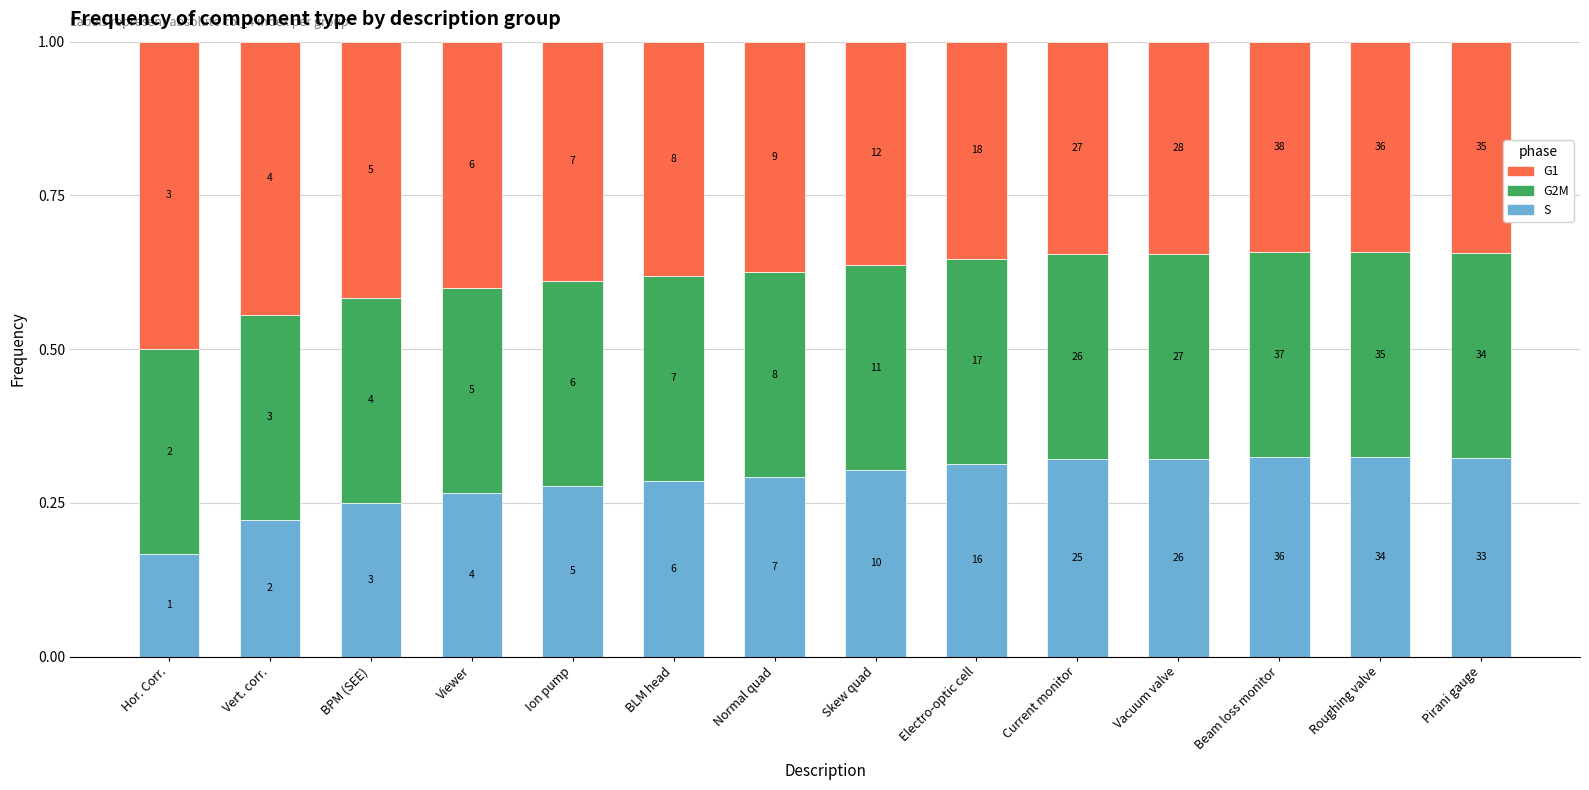

What is the approximate value of G2M at Normal quad?

0.3